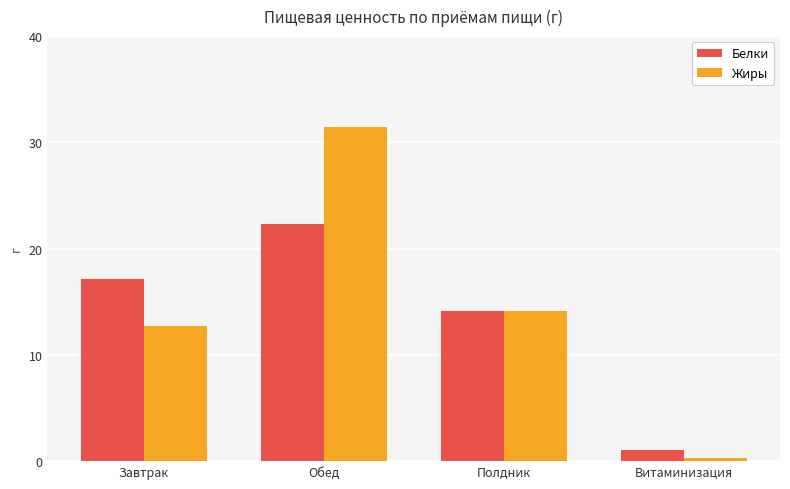

Which series changed the most between Завтрак and Витаминизация?

Белки